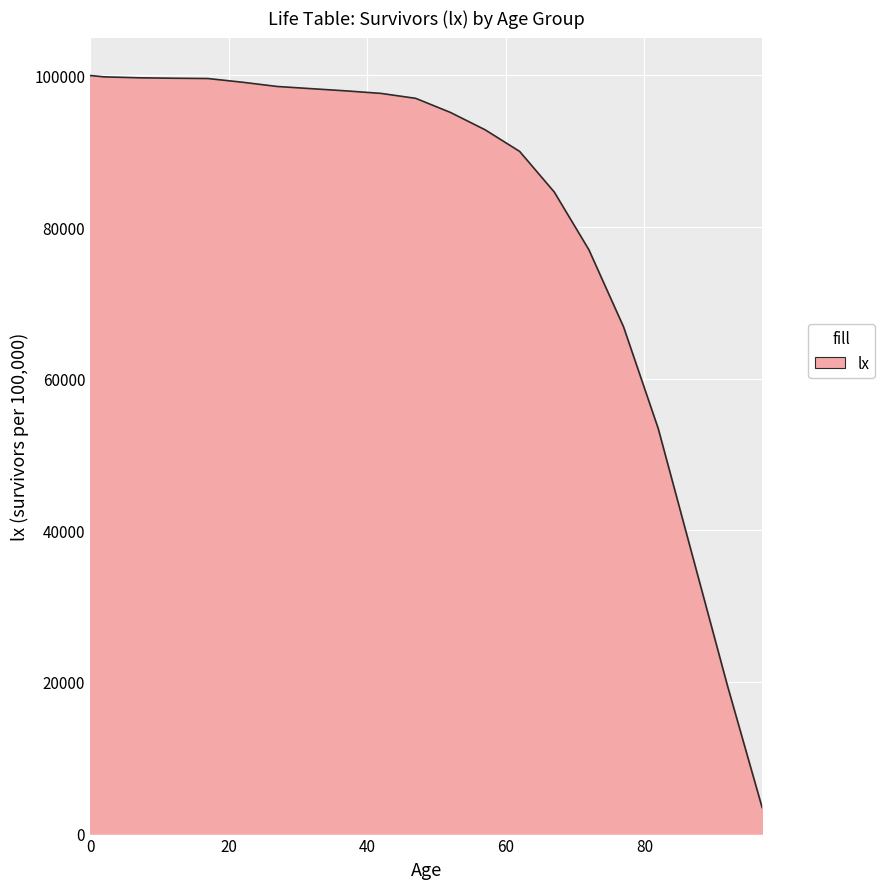

What is the difference between the maximum and minimum values?

96554